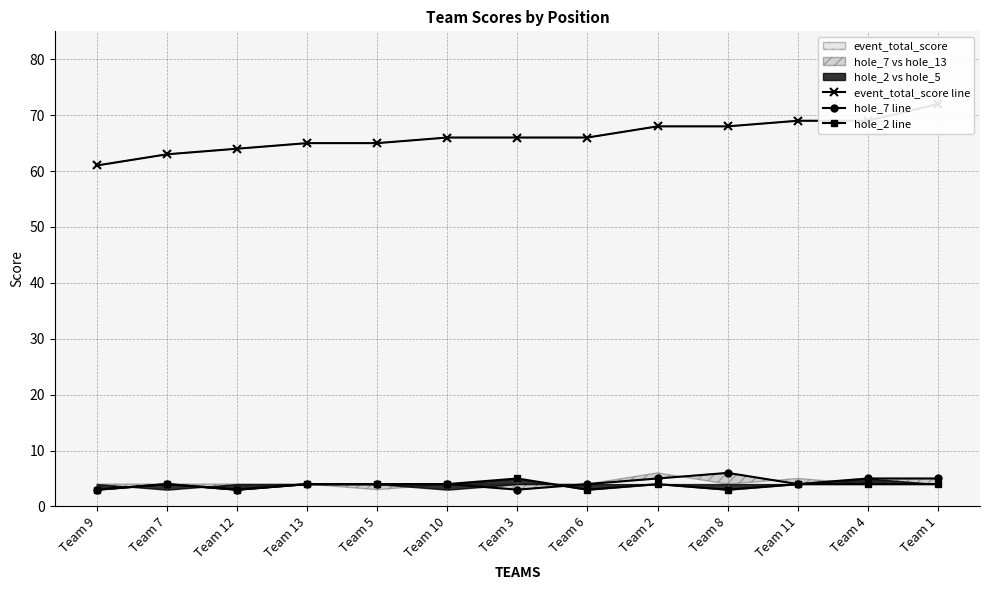

What is the sum of all hole_7 line values?

54